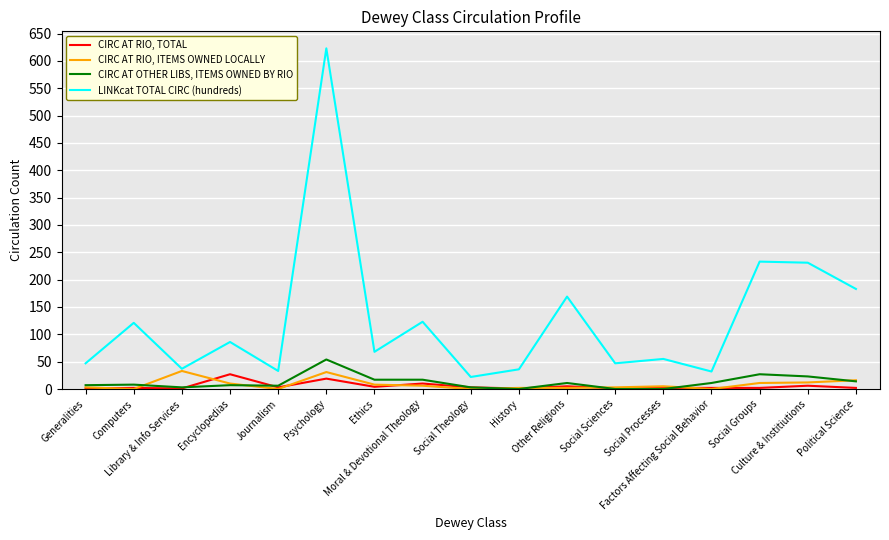

Which series has the largest range (max minus min)?

LINKcat TOTAL CIRC (hundreds)